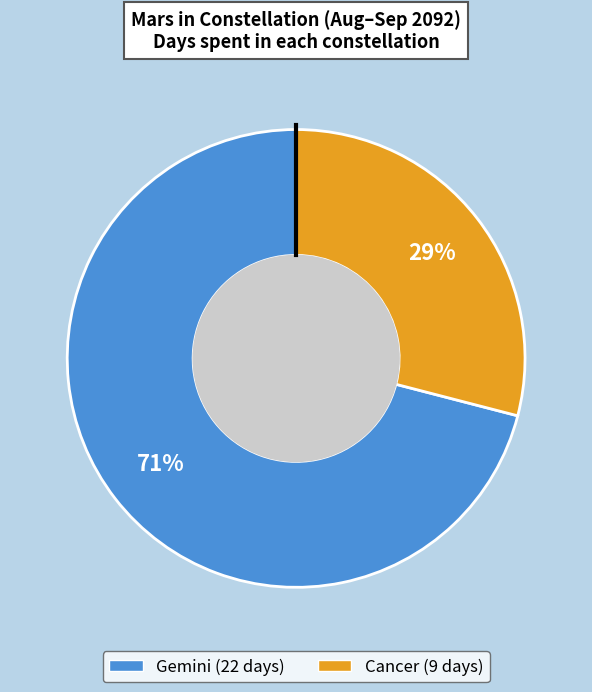

How many slices are in this pie chart?

2